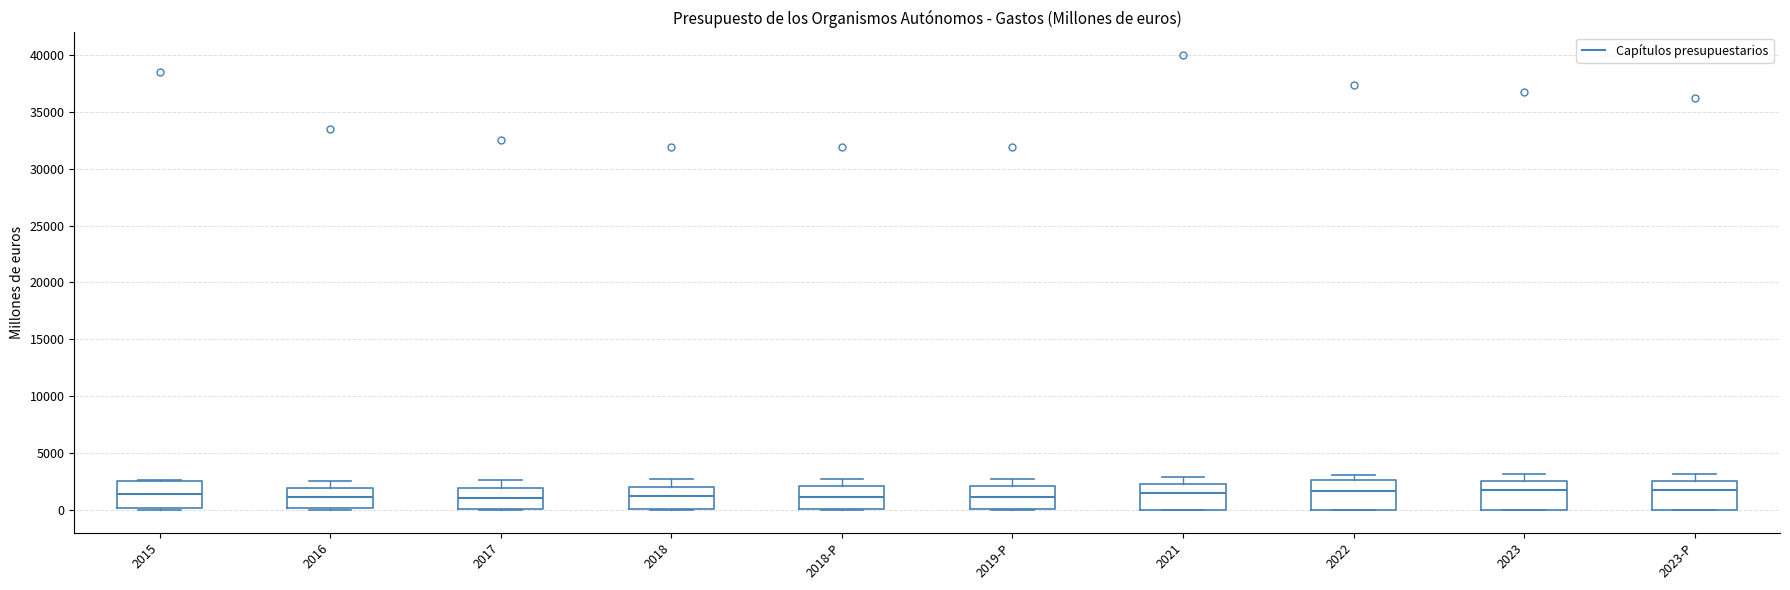

Reading left to right, transcribe this box plot: for each box, give where its median line is, the range the box spans, and where its two whiskers end, as read against the y-axis. The values are not printed on the chart, so give them approximately, as read against the axis.

2015: median 1500, box 0 to 2500, whiskers 0 (just below the box's lower edge) to 2500
2016: median 1000, box 0 to 2000, whiskers 0 to 2500
2017: median 1000, box 0 to 2000, whiskers 0 to 2500
2018: median 1000, box 0 to 2000, whiskers 0 to 2500
2018-P: median 1000, box 0 to 2000, whiskers 0 to 2500
2019-P: median 1000, box 0 to 2000, whiskers 0 to 2500
2021: median 1500, box 0 to 2500, whiskers 0 to 3000
2022: median 1500, box 0 to 2500, whiskers 0 to 3000
2023: median 2000, box 0 to 2500, whiskers 0 to 3000
2023-P: median 1500, box 0 to 2500, whiskers 0 to 3000